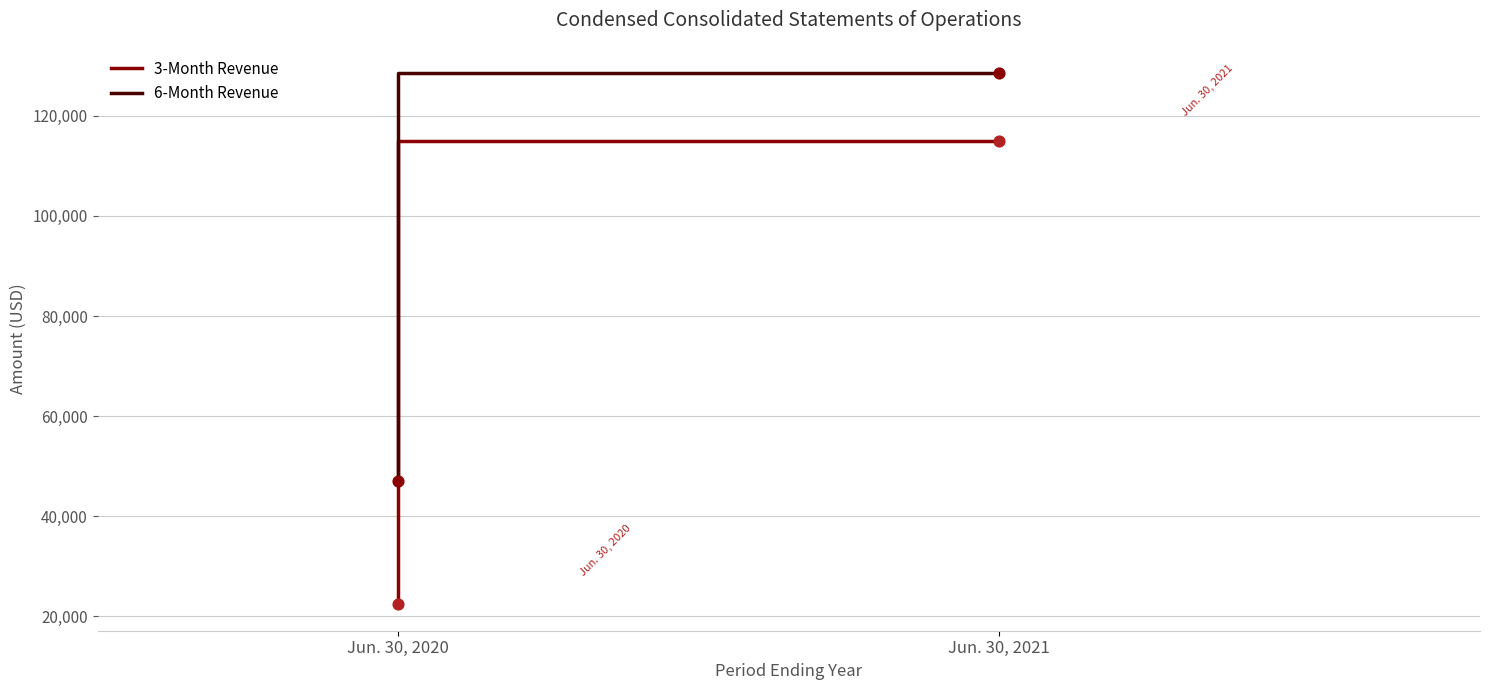

Which series contains the lowest Y value?

3-Month Revenue